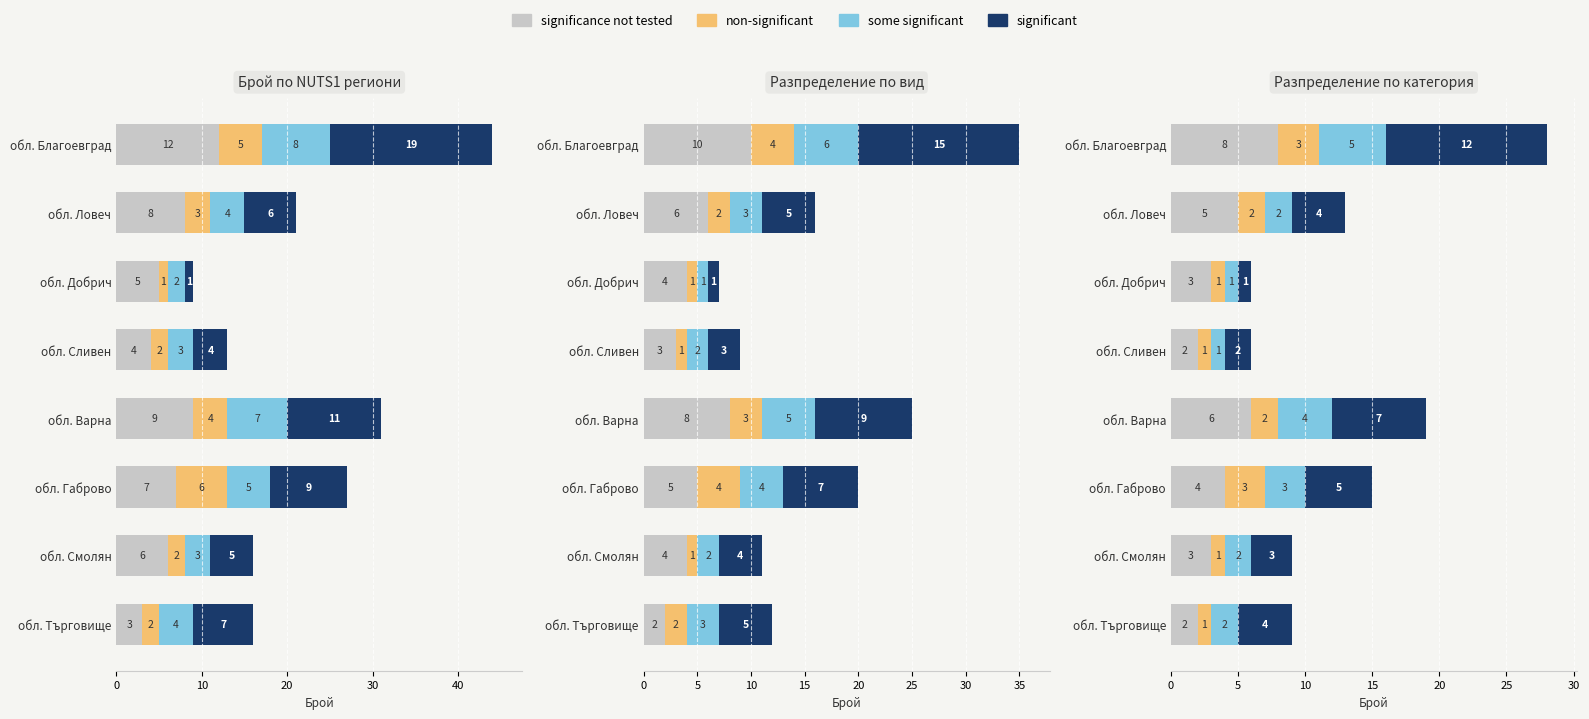

How many data points in some significant are above 2?

3